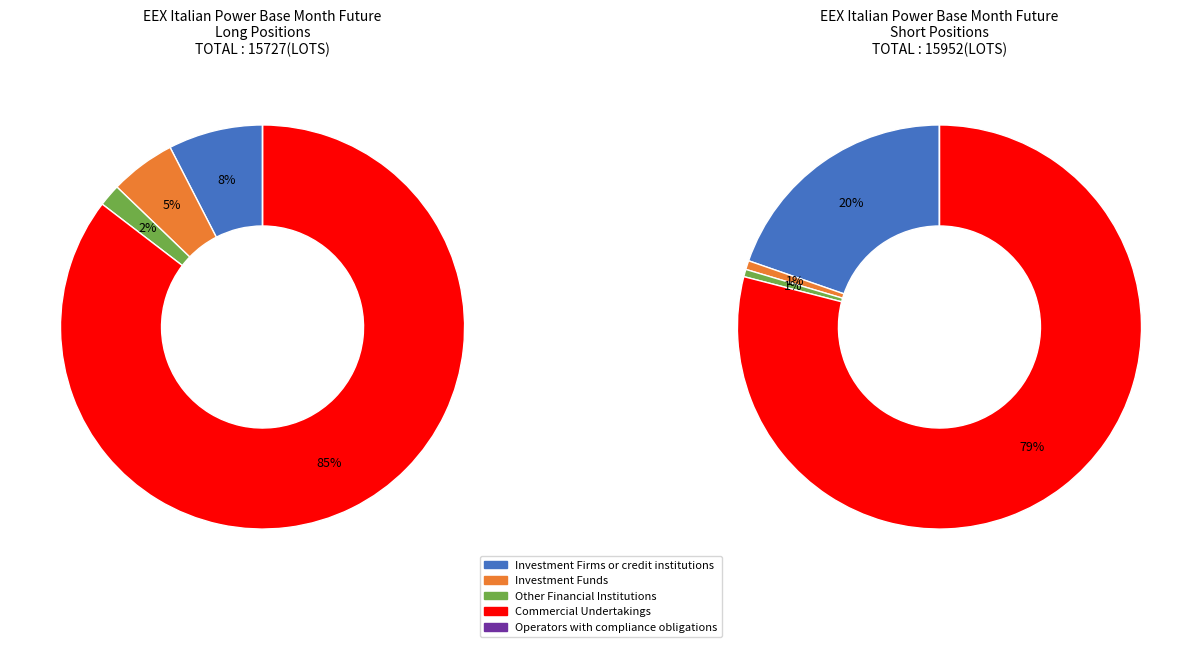

Which slice is the largest?

Commercial Undertakings